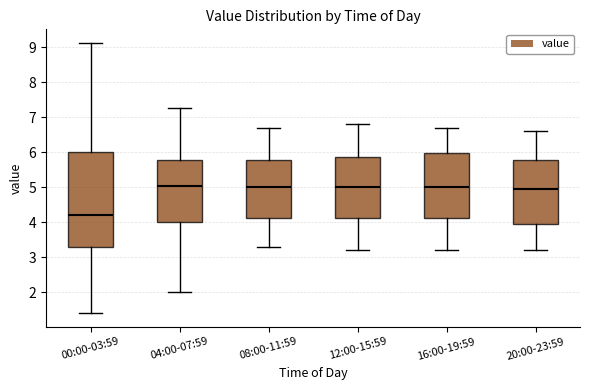

Which box is the tallest, from its lower edge to its upper edge?

00:00-03:59